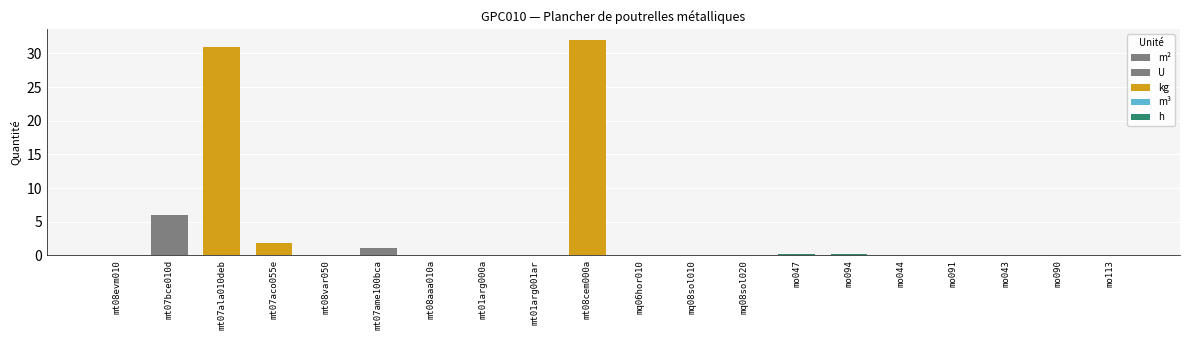

Is it true that the value at mt01arg000a is 0.0?

False